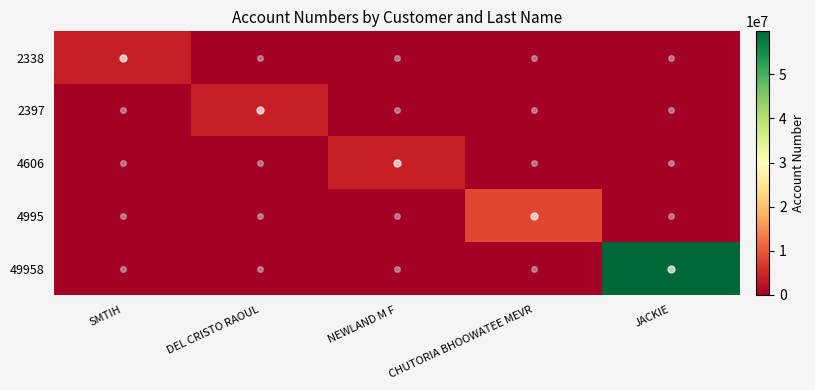

Which series has the largest total across all categories?

49958